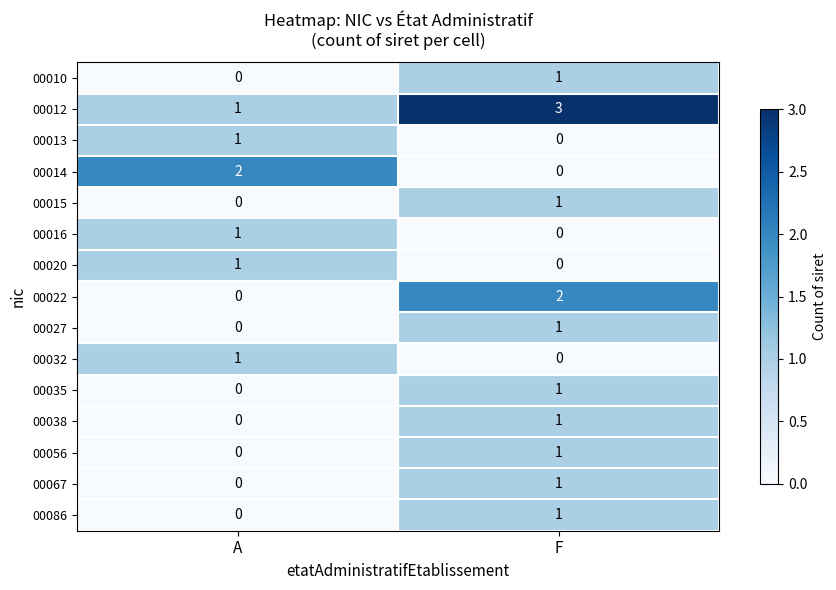

Which category has the highest value in the 00016 series?

A